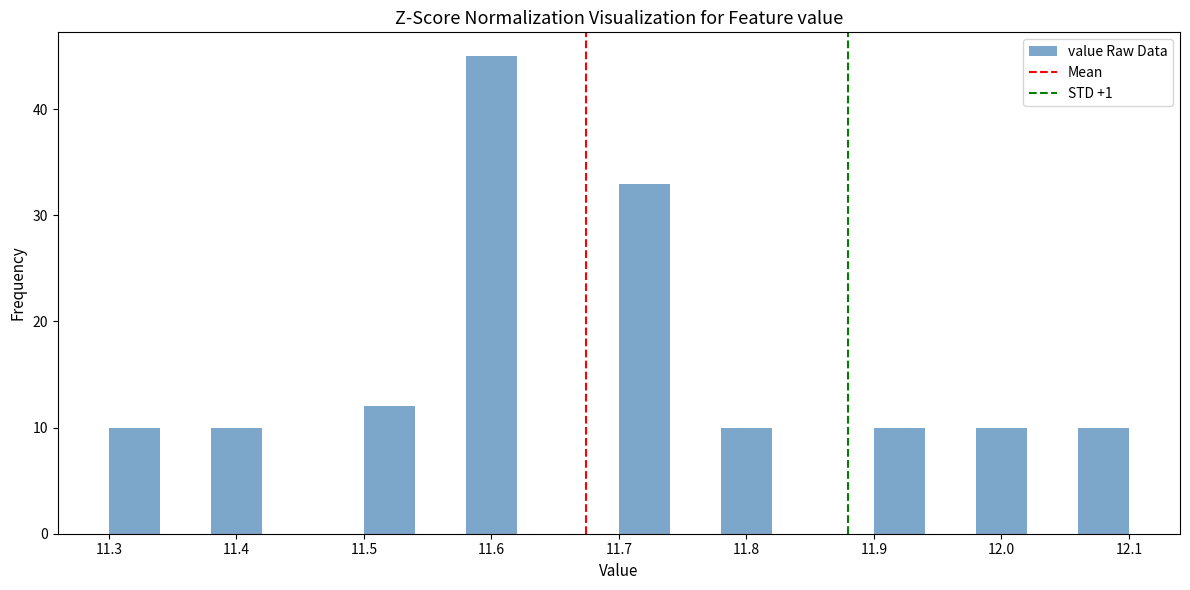

Reading left to right, list every bar in this chart as the range it spans on the x-axis followed by its height. The values are not printed on the chart, so give them approximately, as read against the axis.

11.30 to 11.34: 10
11.34 to 11.38: 0
11.38 to 11.42: 10
11.42 to 11.46: 0
11.46 to 11.50: 0
11.50 to 11.54: 12
11.54 to 11.58: 0
11.58 to 11.62: 45
11.62 to 11.66: 0
11.66 to 11.70: 0
11.70 to 11.74: 33
11.74 to 11.78: 0
11.78 to 11.82: 10
11.82 to 11.86: 0
11.86 to 11.90: 0
11.90 to 11.94: 10
11.94 to 11.98: 0
11.98 to 12.02: 10
12.02 to 12.06: 0
12.06 to 12.10: 10